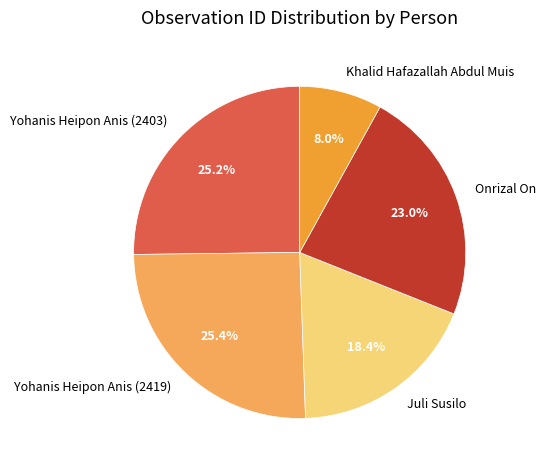

The Onrizal On slice represents 12% of the pie. True or false?

False